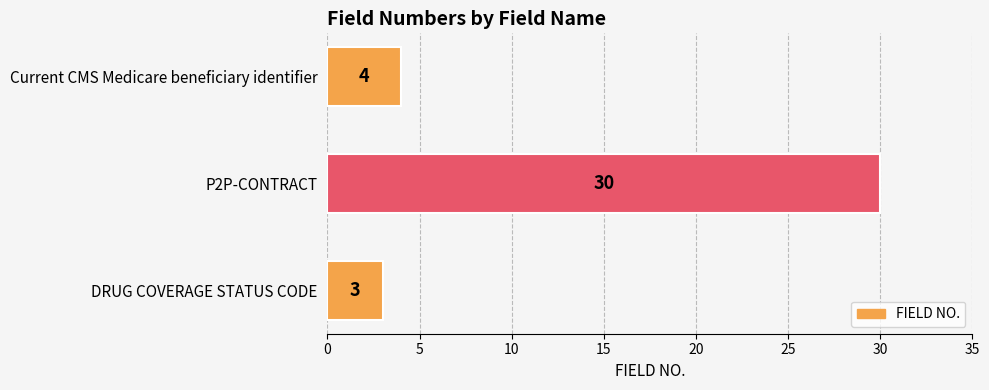

What is the minimum value shown in the chart?

3